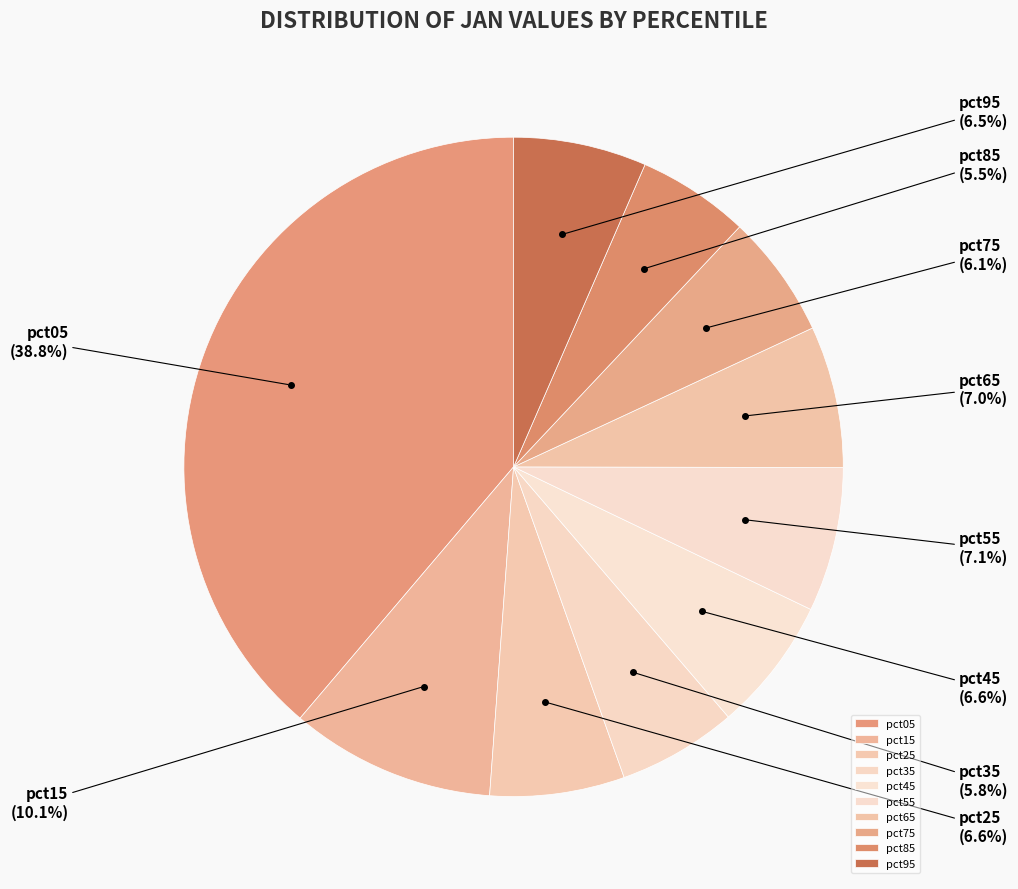

The pct55 slice represents 1% of the pie. True or false?

False